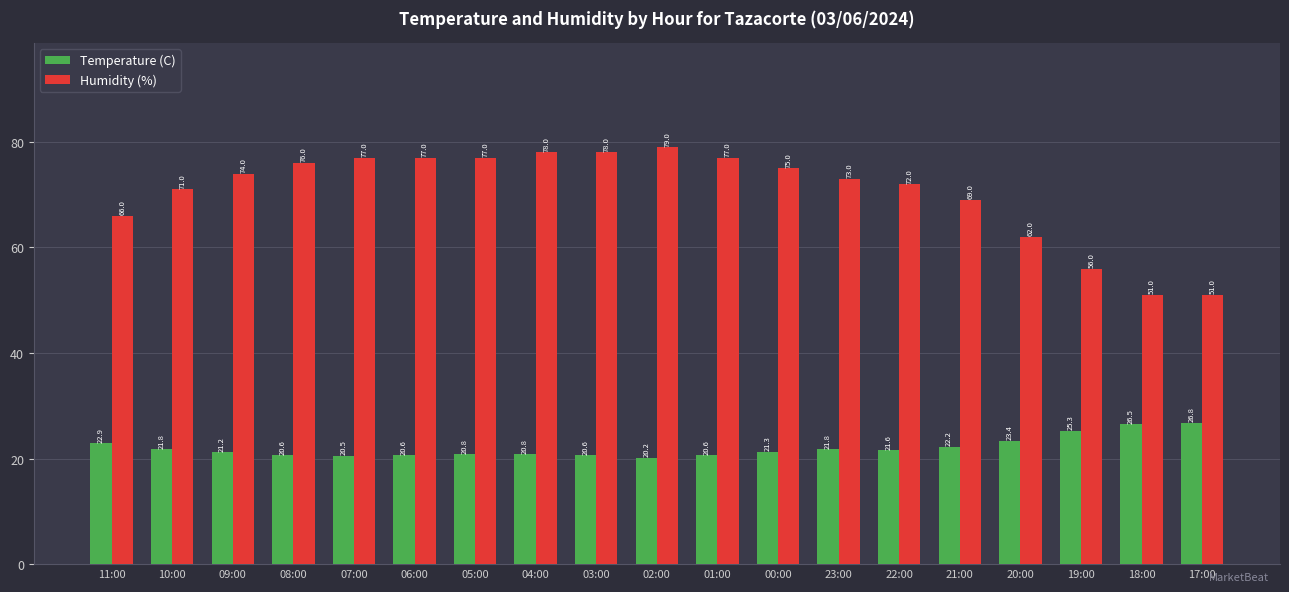

Where is Temperature (C) nearest to the value 23?

11:00